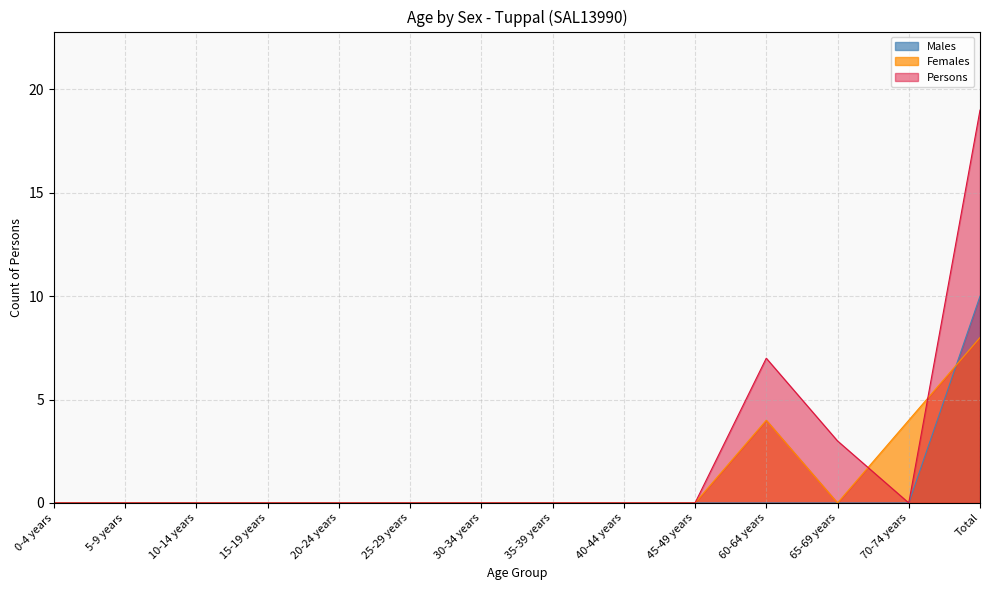

Rank the categories by Females value from lowest to highest.

0-4 years, 5-9 years, 10-14 years, 15-19 years, 20-24 years, 25-29 years, 30-34 years, 35-39 years, 40-44 years, 45-49 years, 65-69 years, 60-64 years, 70-74 years, Total